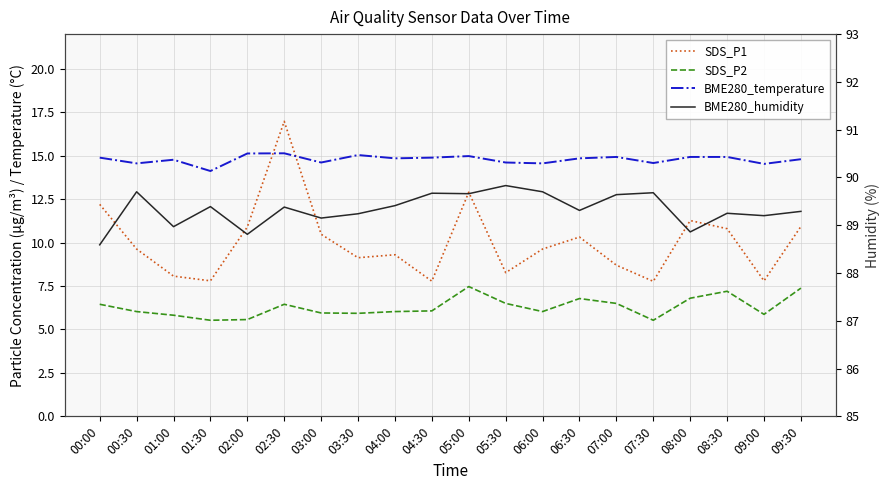

Which has a higher value, 09:00 or 07:30?

09:00